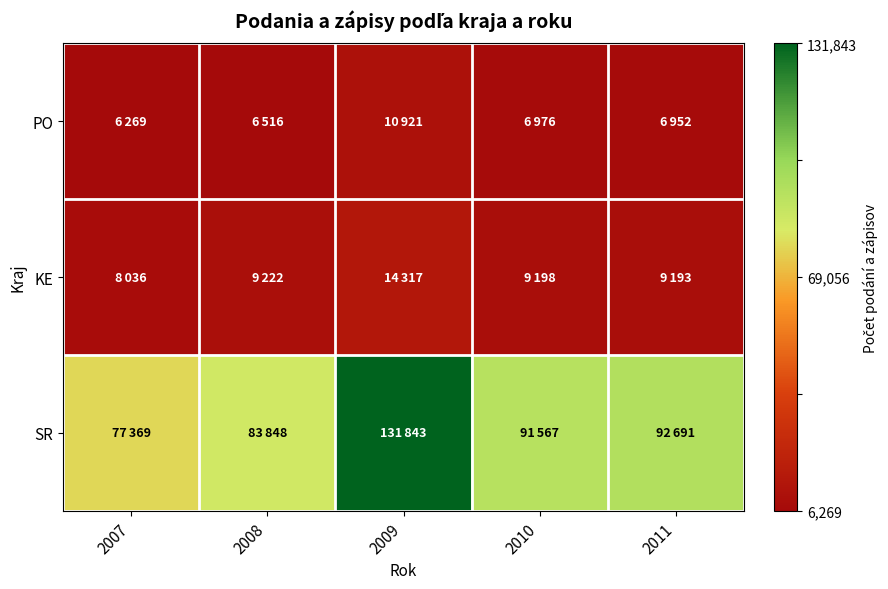

Reading left to right, extract all data points from this chart.

PO: 2007=0.0	2008=0.0	2009=0.0	2010=0.0	2011=0.0
KE: 2007=0.0	2008=0.0	2009=0.1	2010=0.0	2011=0.0
SR: 2007=0.6	2008=0.6	2009=1.0	2010=0.7	2011=0.7